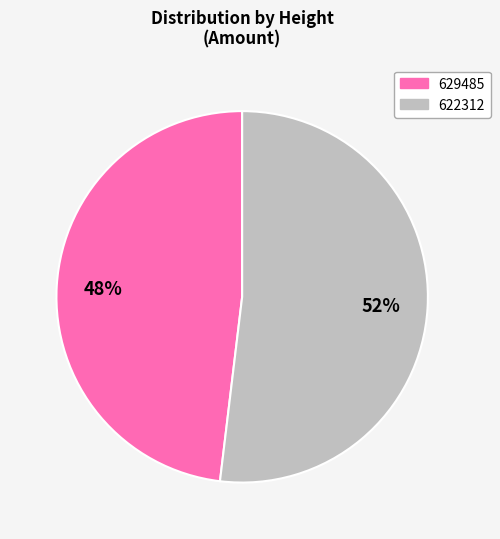

True or false: 622312 accounts for 52% of the total.

True